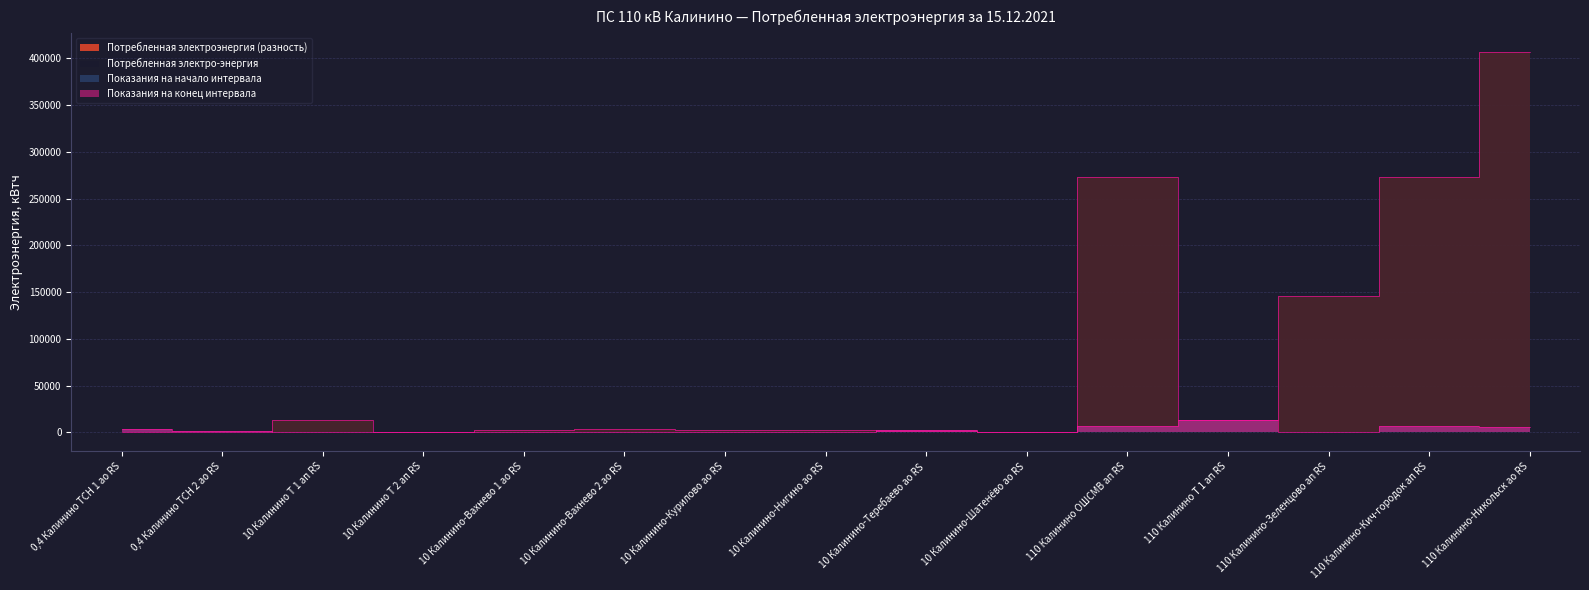

How many values in the Потребленная электроэнергия (разность) series are below 2460?

7